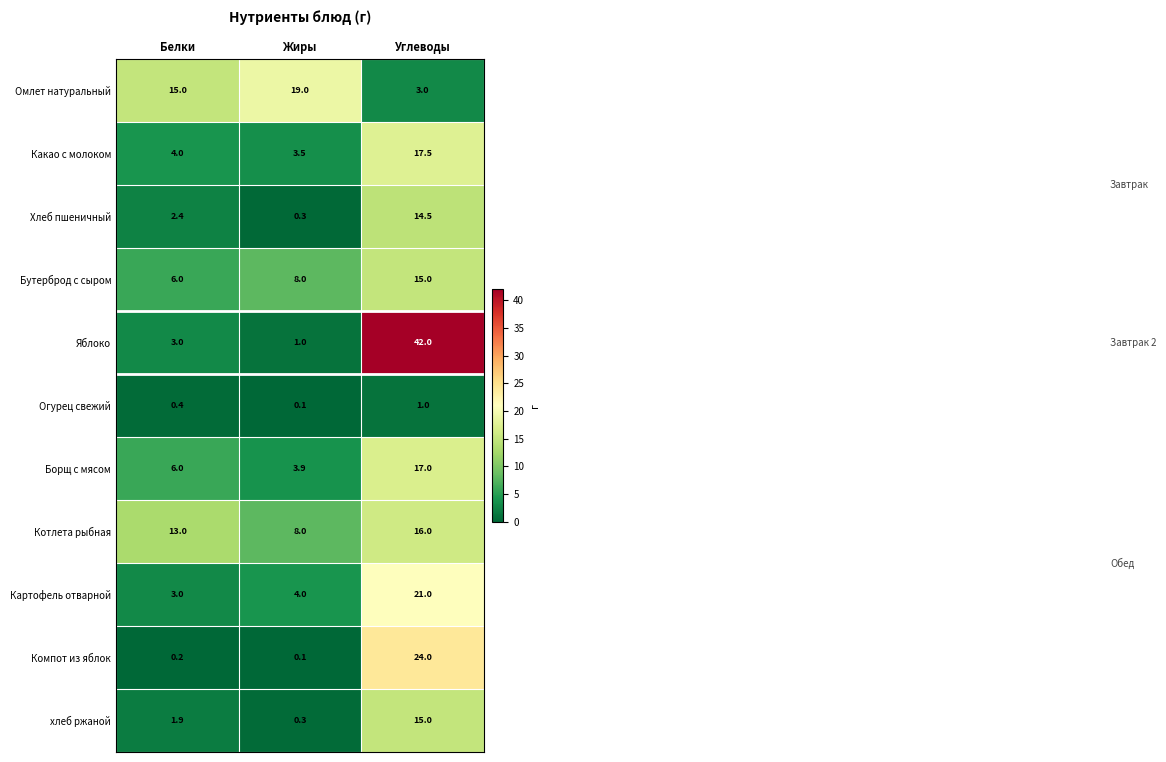

The Бутерброд с сыром series shows 1.4 at Белки. True or false?

False